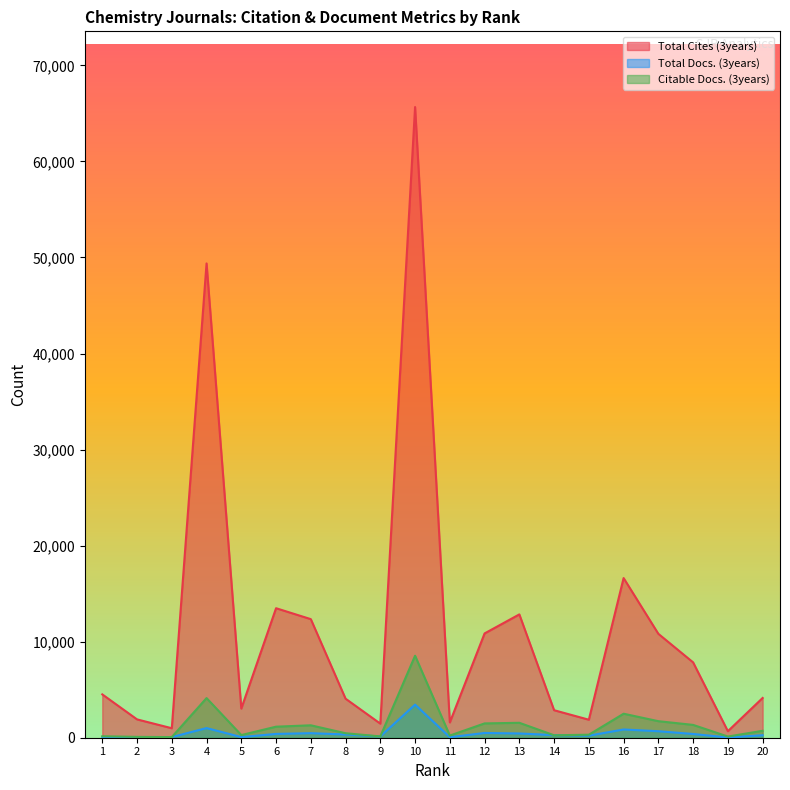

True or false: Total Cites (3years) has a value of 1875 at 15.

True